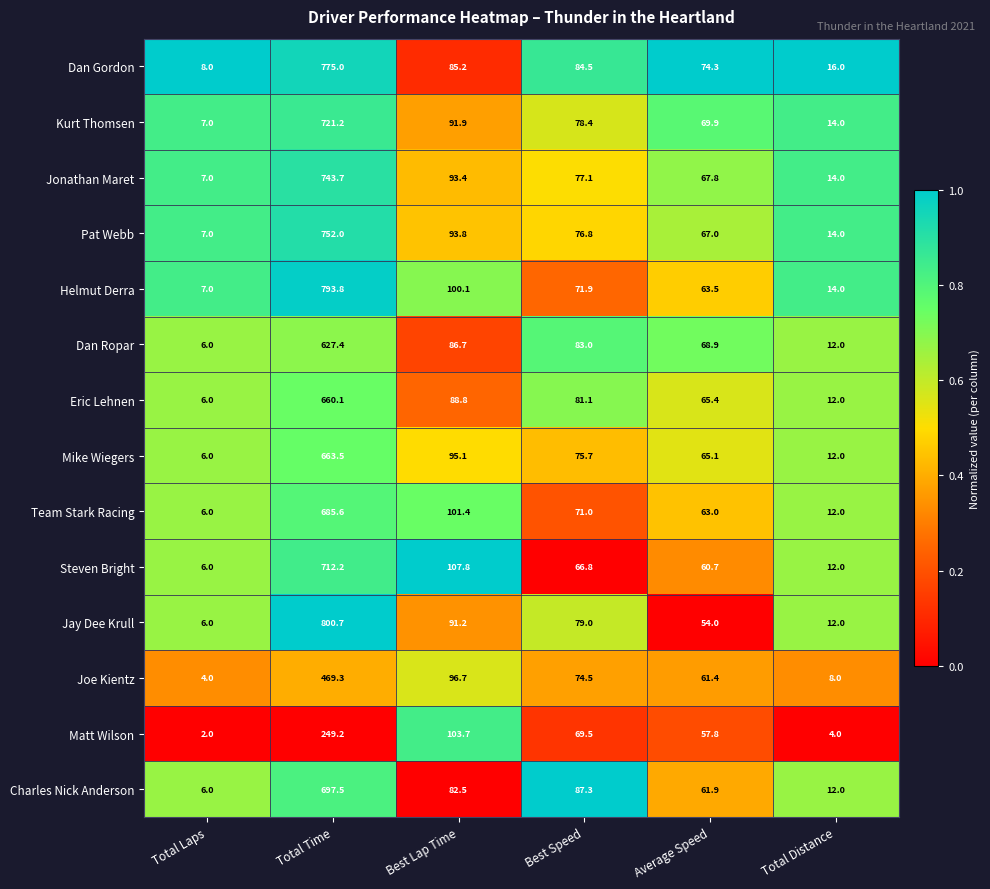

At which category is the sum across all series the highest?

Total Time